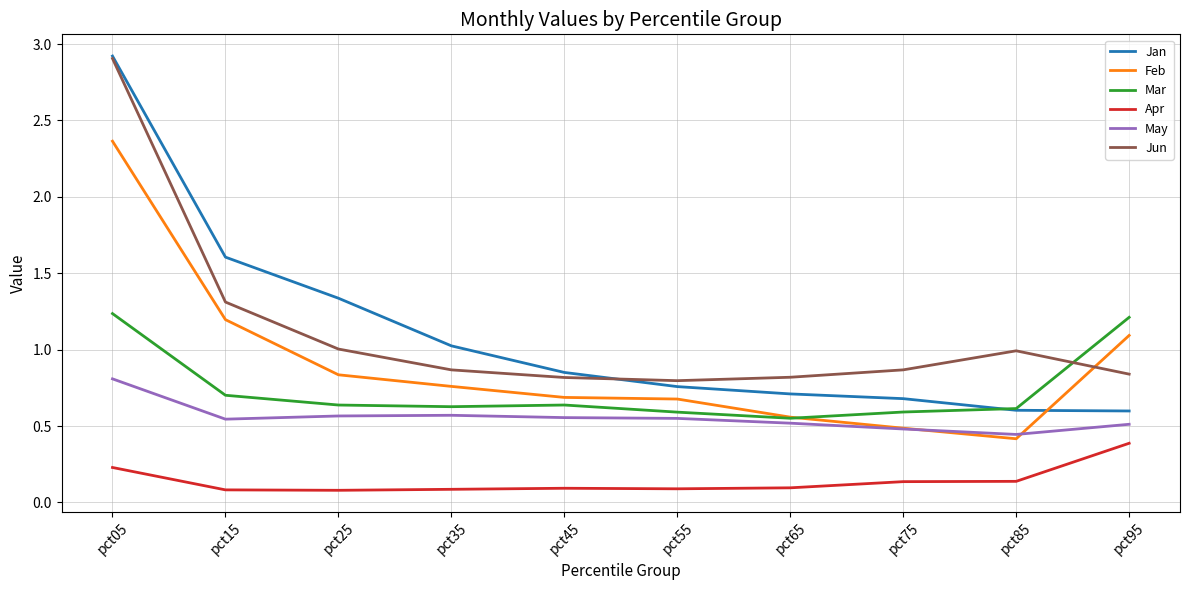

Is it true that May equals 0.4 at pct85?

True